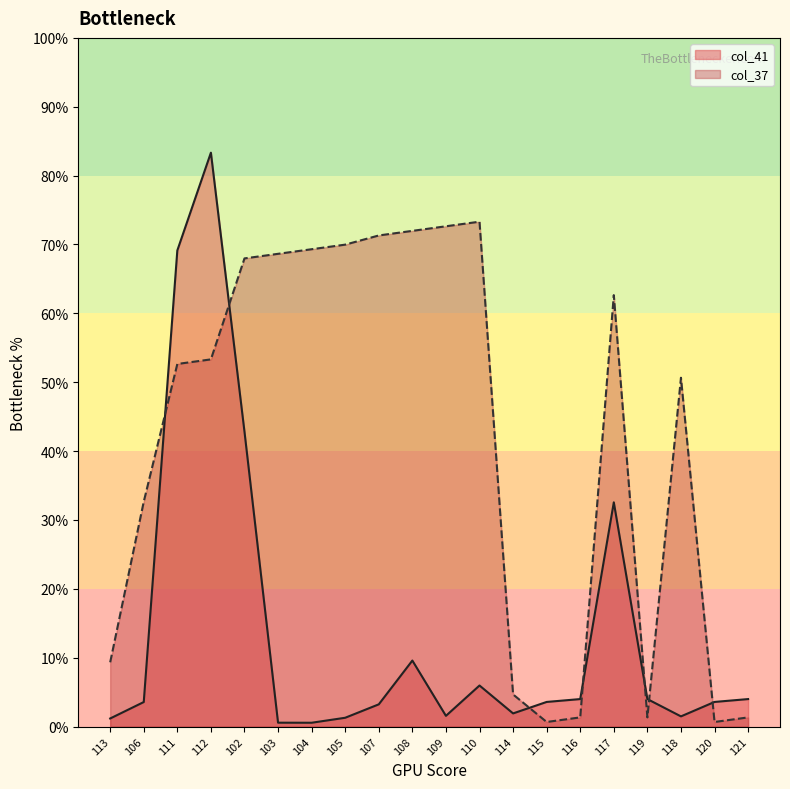

The value of col_37 at 104 is 12059. True or false?

False